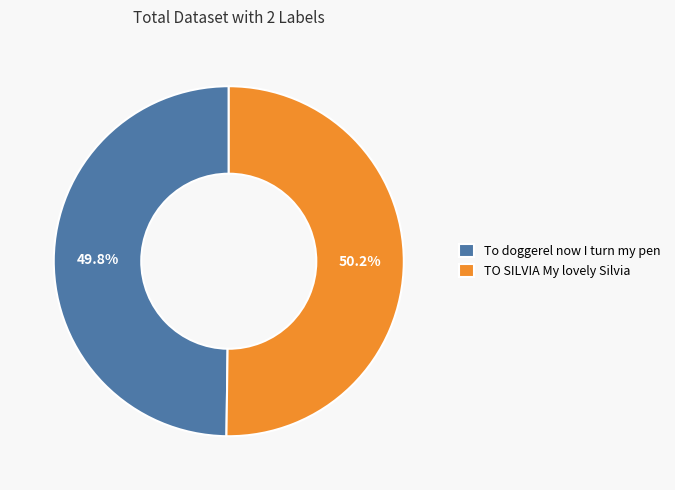

To the nearest percent, what is the combined percentage of TO SILVIA My lovely Silvia and To doggerel now I turn my pen?

100%